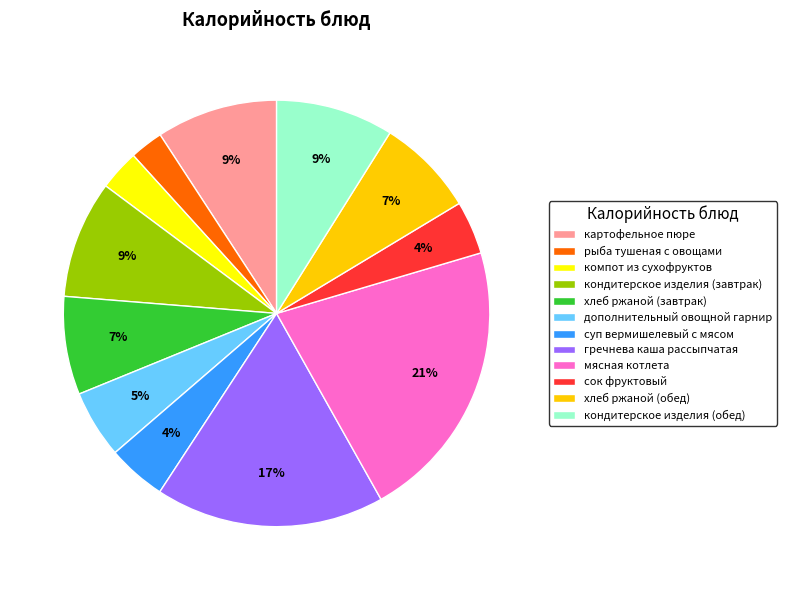

Which category has the biggest portion of the pie?

мясная котлета